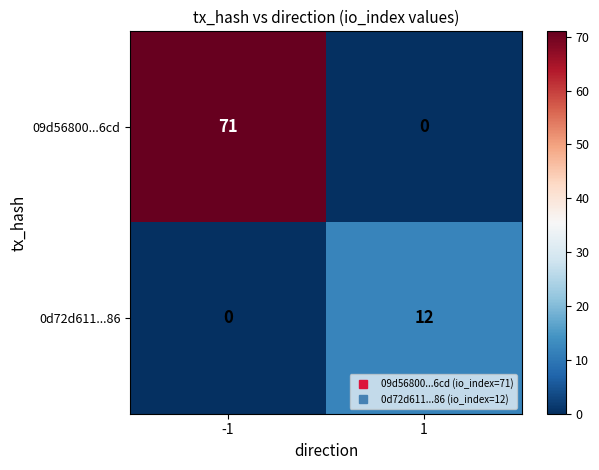

Reading left to right, what are all the values shown in this chart?

09d56800...6cd: -1=71	1=0
0d72d611...86: -1=0	1=12